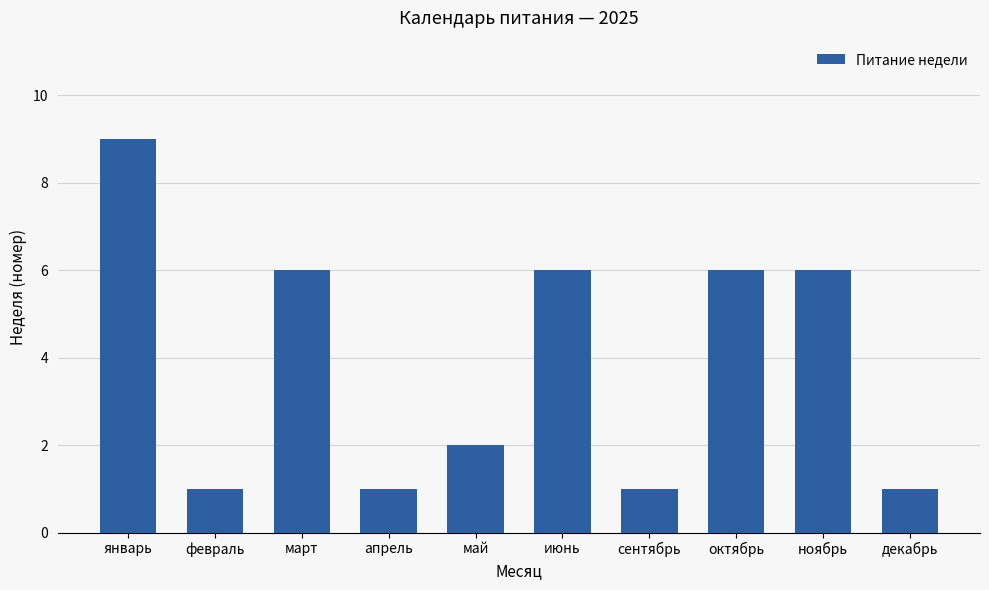

What position from the right is апрель?

7